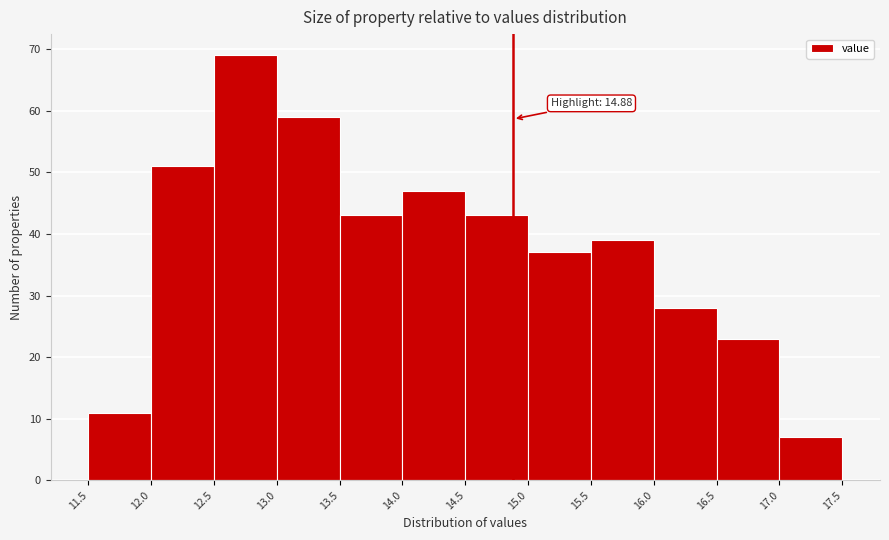

Over which range of the x-axis is the bar tallest?

12.5 to 13.0